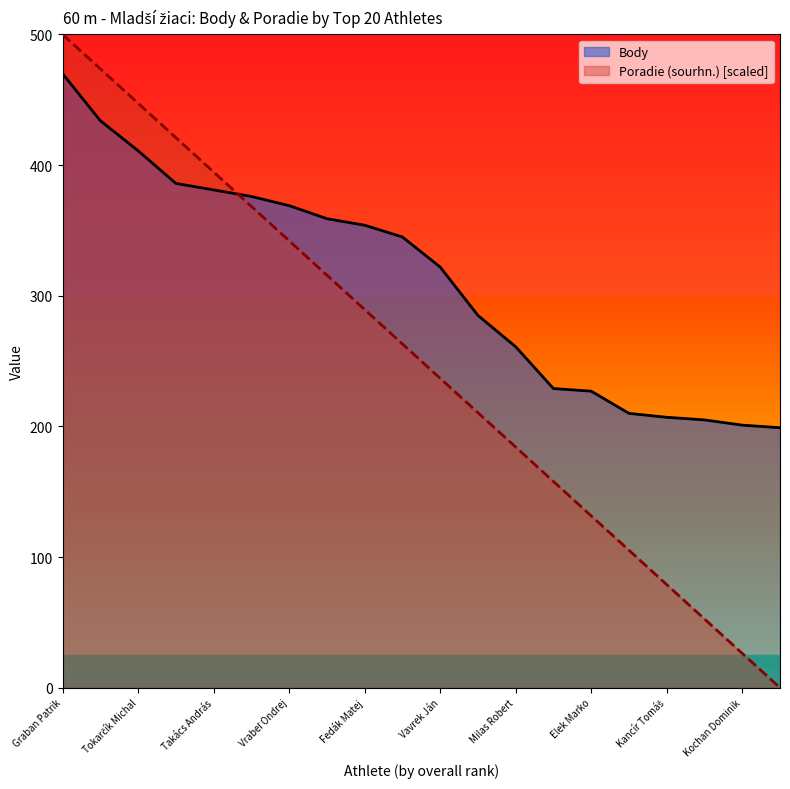

At which category does the chart reach its peak across all series?

Graban Patrik